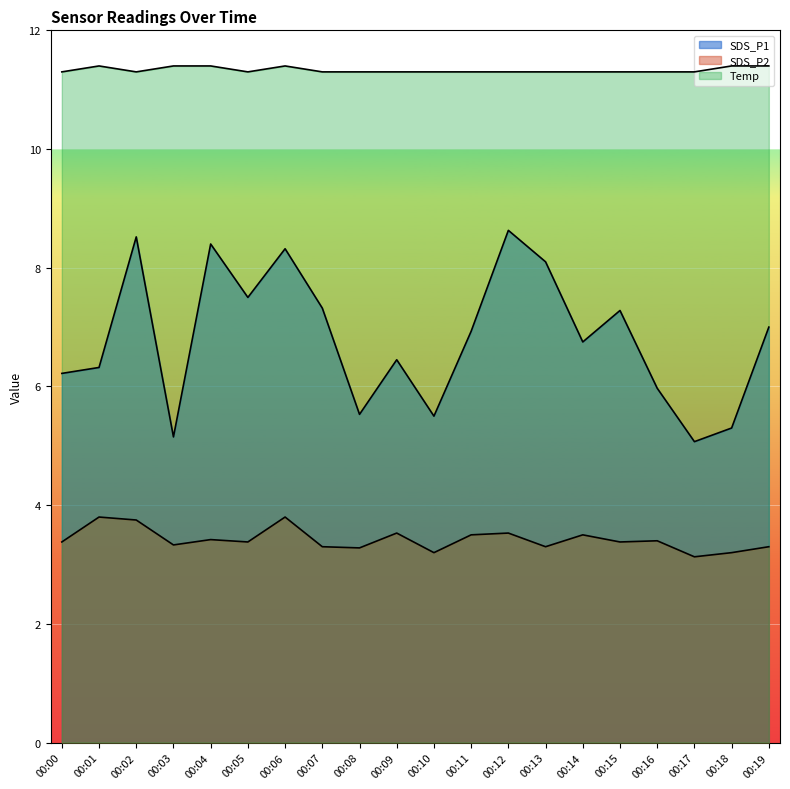

At 00:09, list the series in order from largest to smallest.

Temp, SDS_P1, SDS_P2